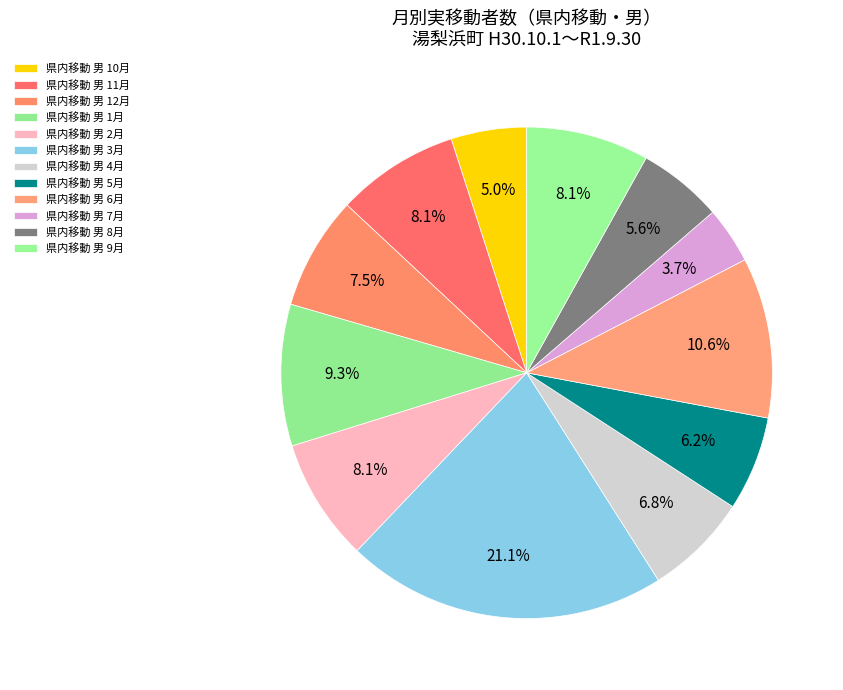

Which slice is the largest?

3月